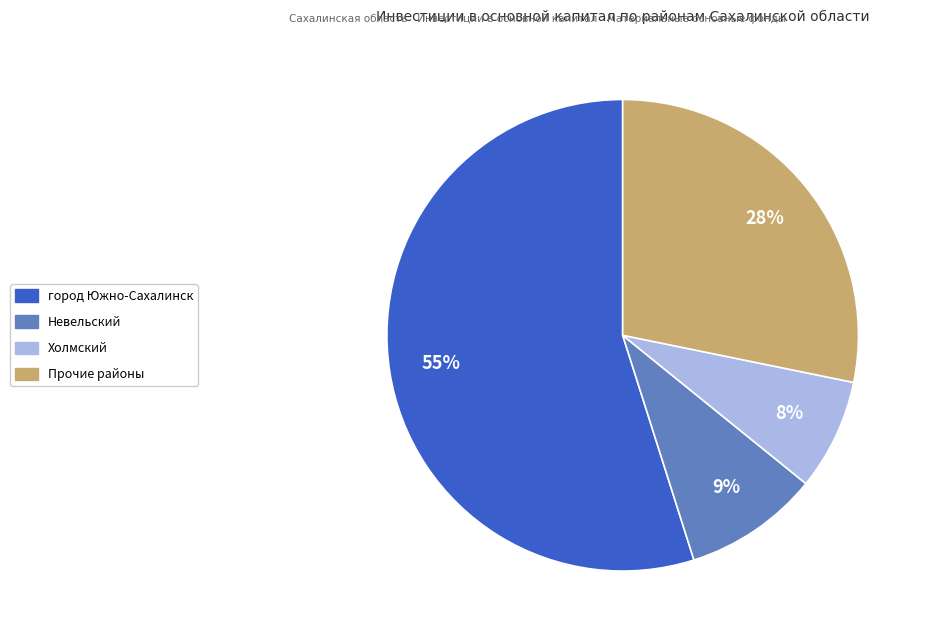

How many segments does this pie chart have?

4